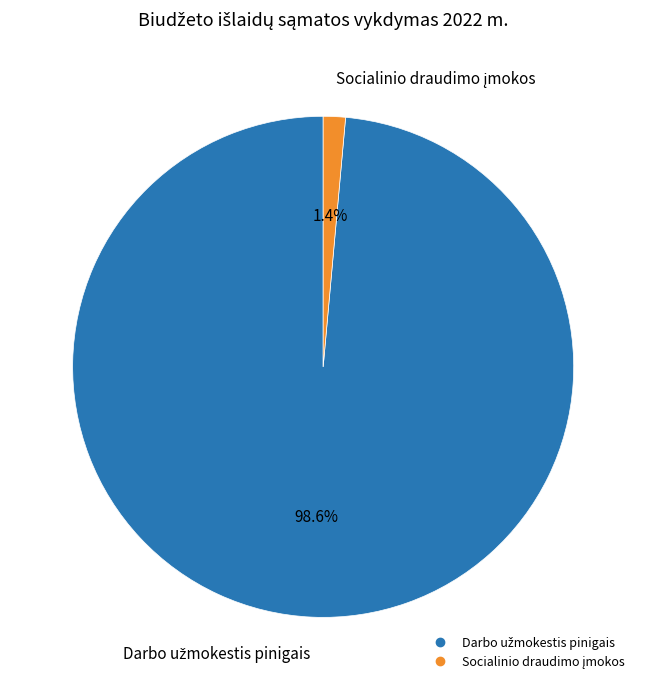

Does any single category account for the majority?

Yes